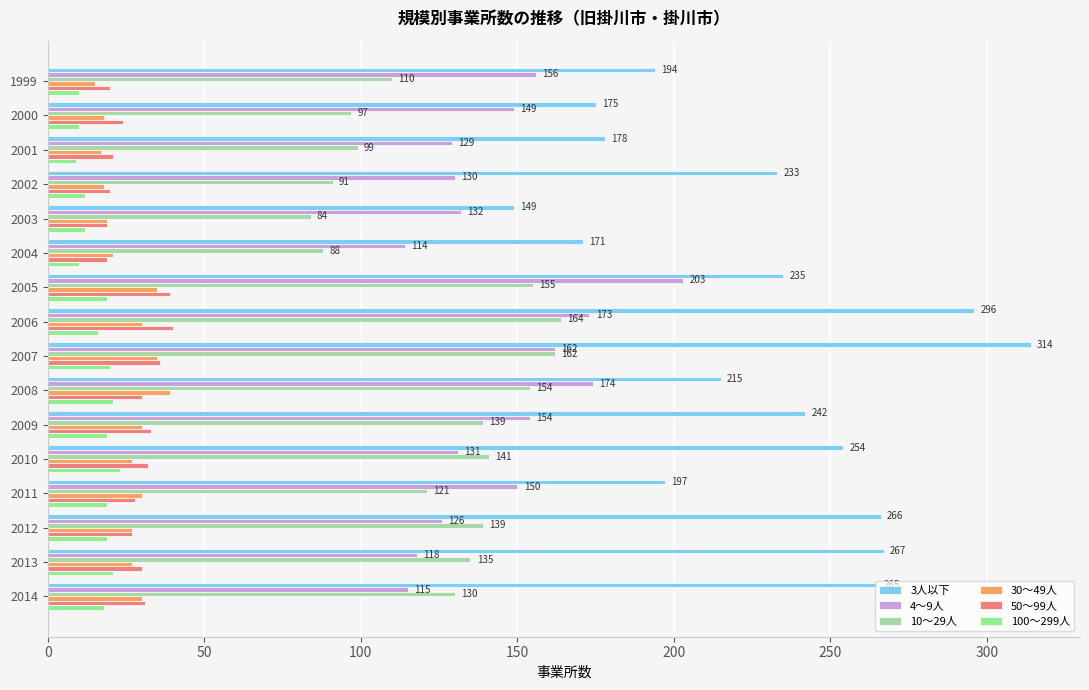

What is the maximum value for 30～49人?

39